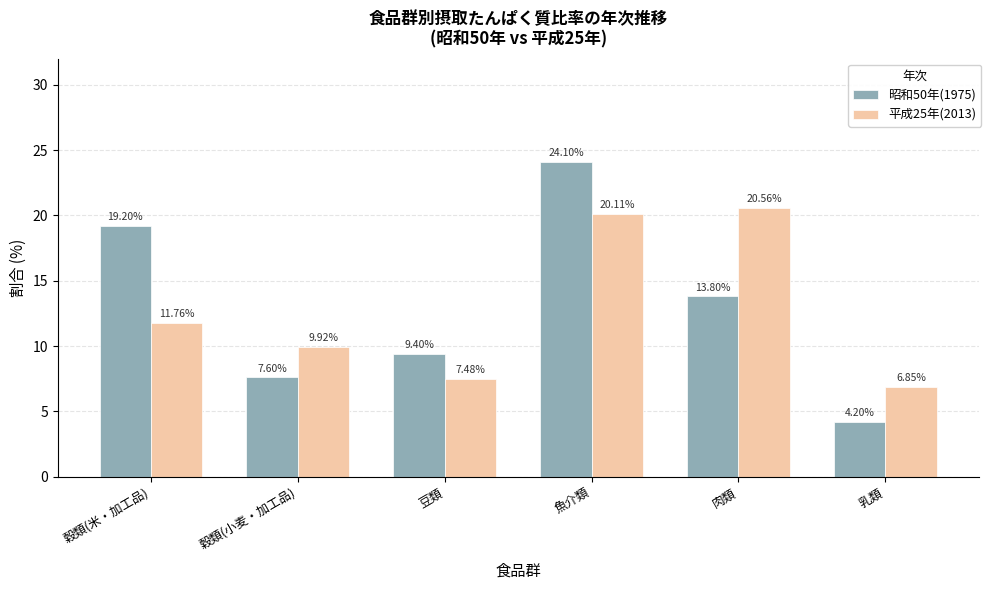

How many values in the 平成25年(2013) series are below 11?

3